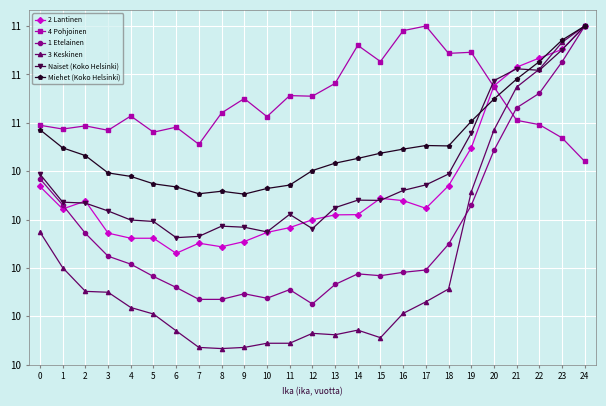

In Miehet (Koko Helsinki), how many points are lower than both neighbors (excluding endpoints)?

3